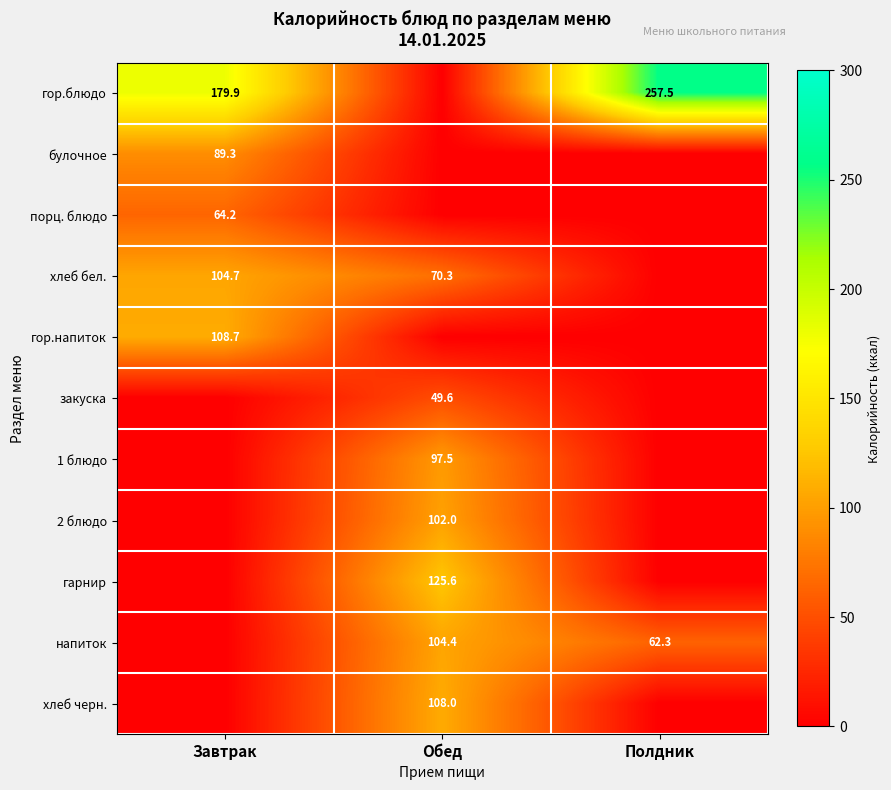

The value of закуска at Обед is 77.9. True or false?

False